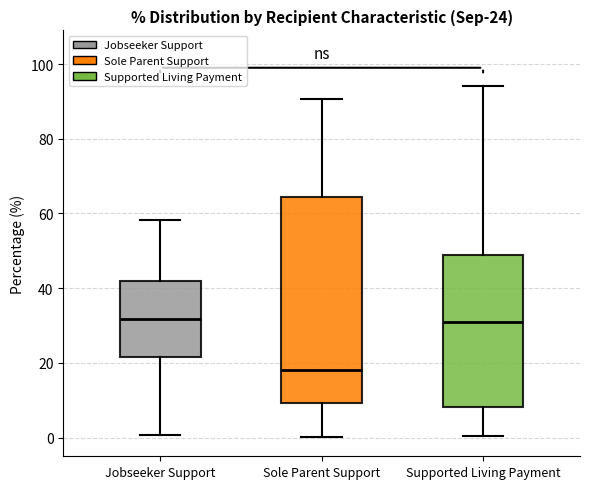

Which box is the tallest, from its lower edge to its upper edge?

Sole Parent Support